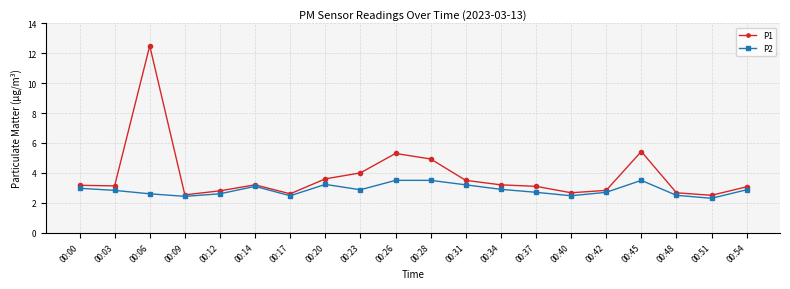

At which category does P1 reach its first local peak?

00:06